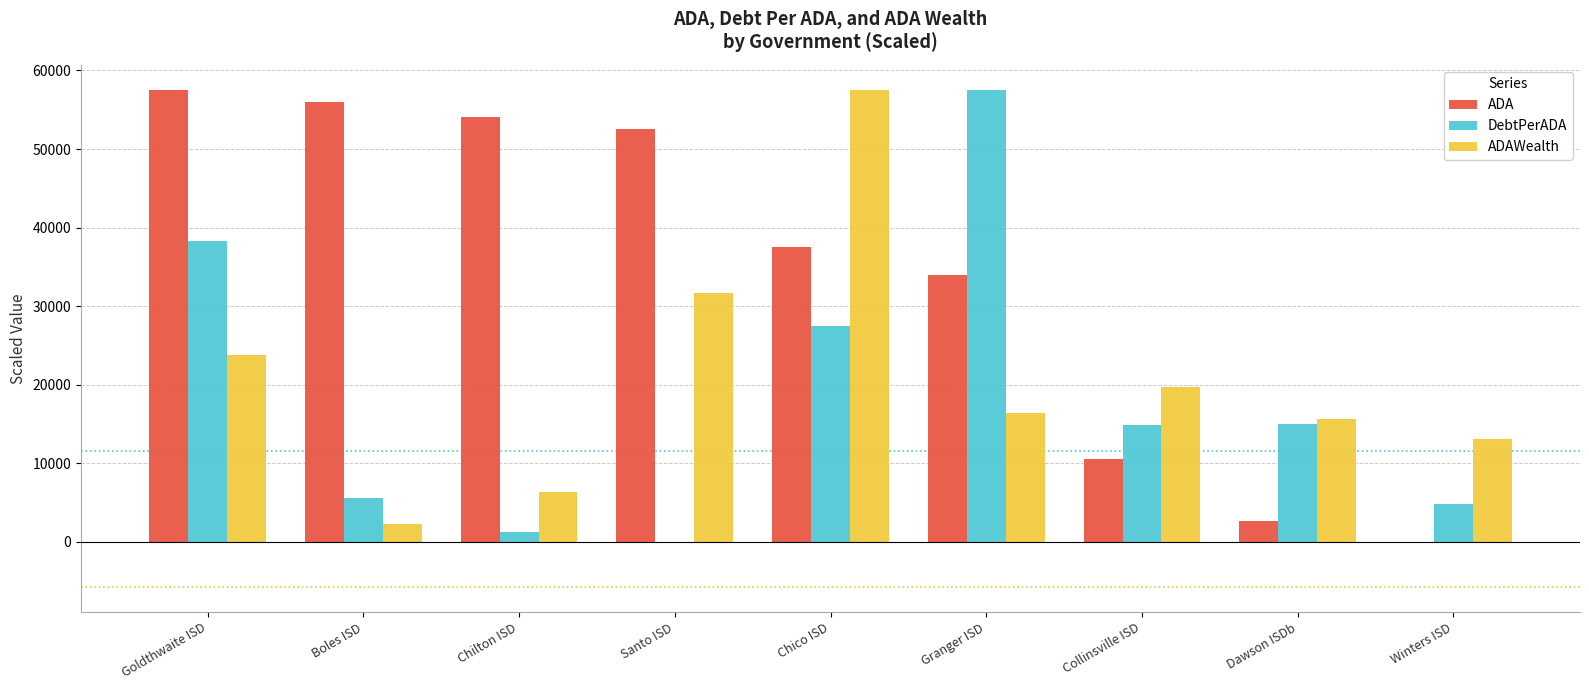

At which category is the sum across all series the highest?

Chico ISD